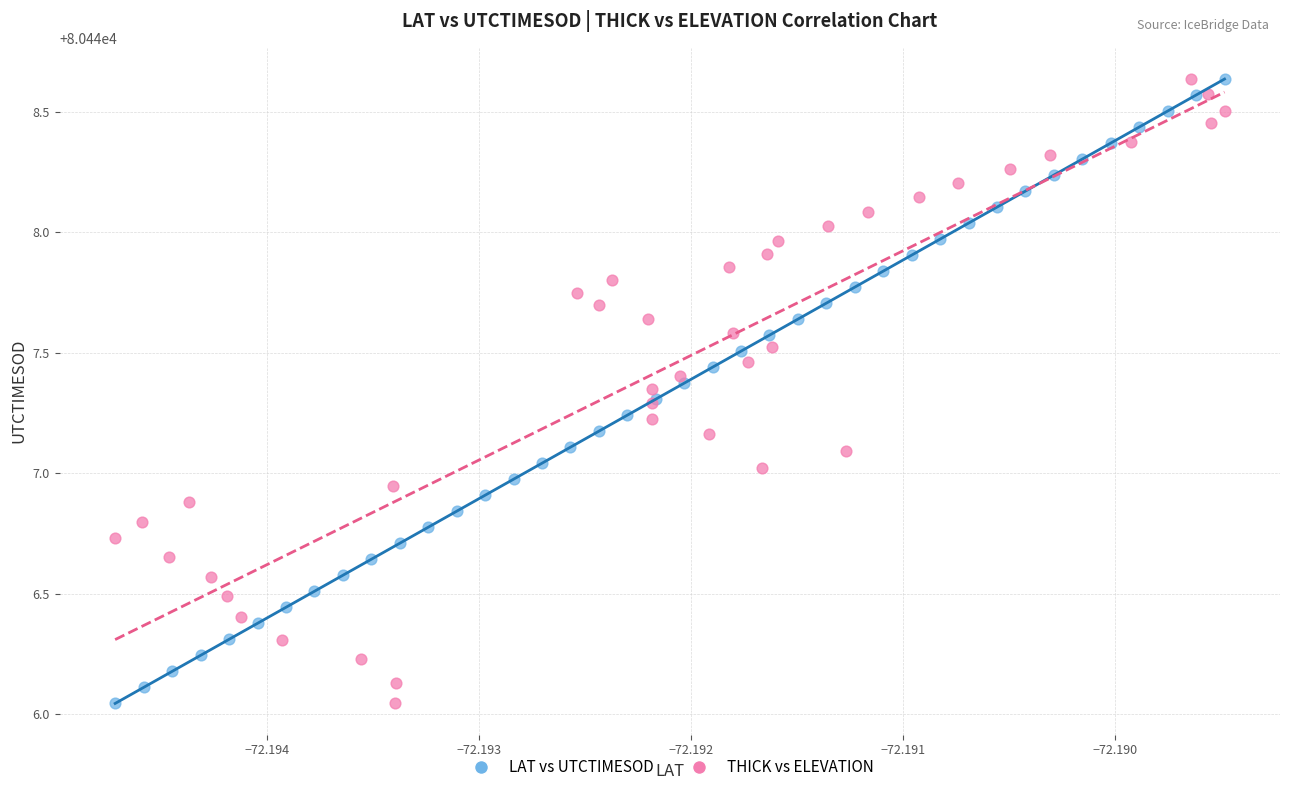

What are all the series names shown in the legend?

LAT vs UTCTIMESOD, THICK vs ELEVATION